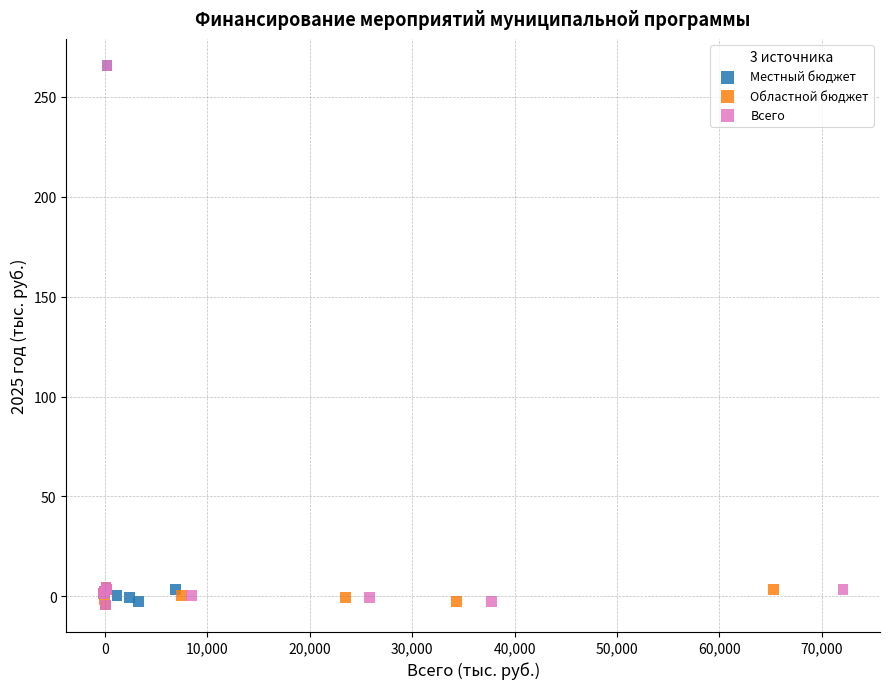

What are all the series names shown in the legend?

Местный бюджет, Областной бюджет, Всего